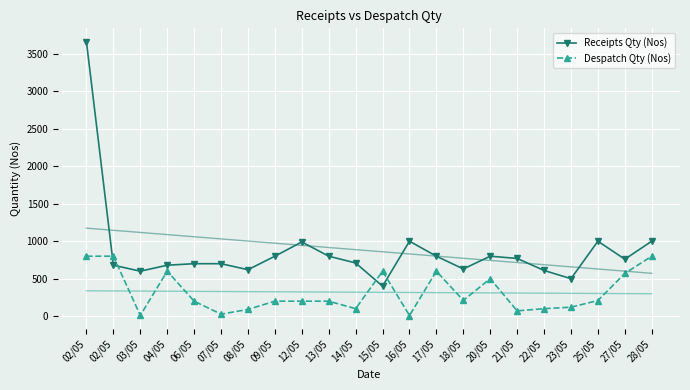

What is the approximate value of Receipts Qty (Nos) at 21/05, to the nearest 100?

800